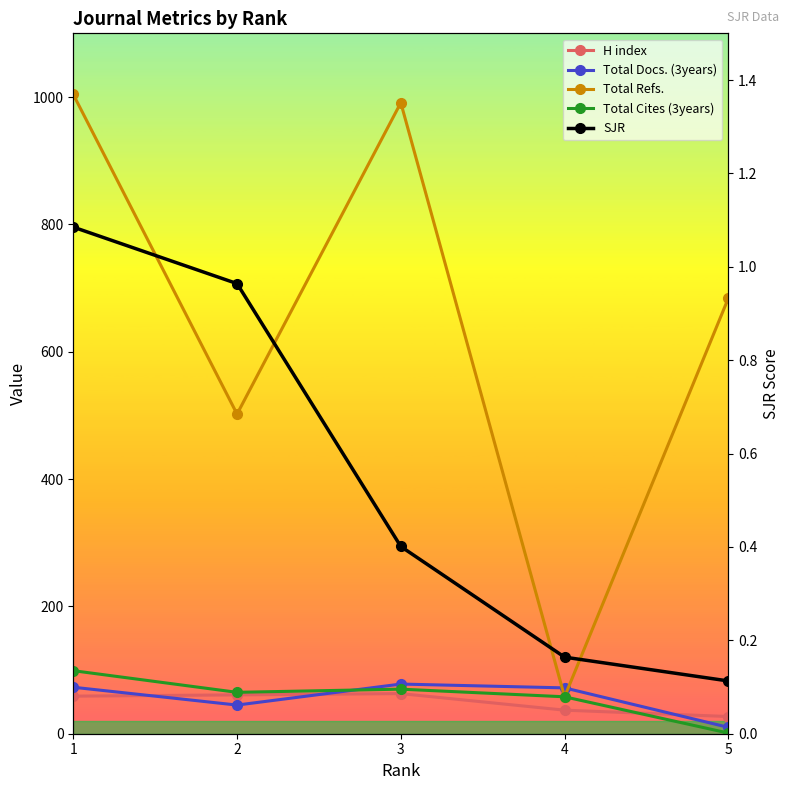

Reading left to right, list all the values displayed in this chart.

H index: 59.0	61.0	63.0	37.0	27.0
Total Docs. (3years): 73.0	45.0	78.0	72.0	10.0
Total Refs.: 1004.0	502.0	991.0	58.0	684.0
Total Cites (3years): 99.0	65.0	70.0	58.0	1.0
SJR: 1.1	1.0	0.4	0.2	0.1